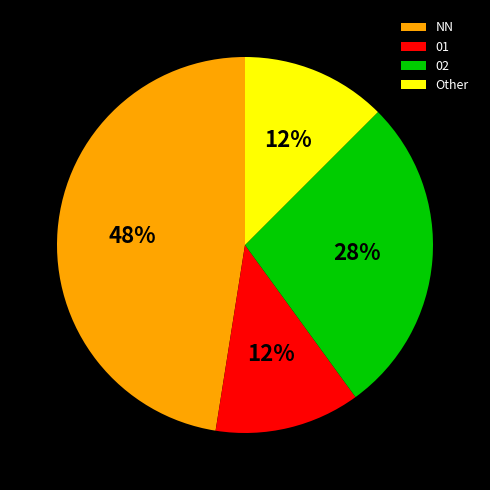

Does 01 represent more than half of the total?

No